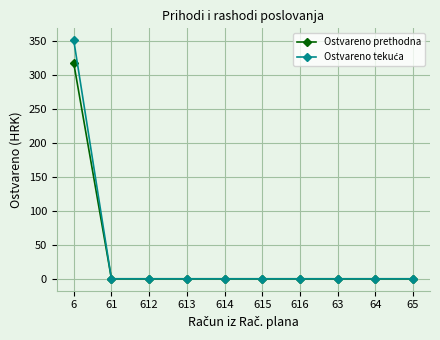

The Ostvareno prethodna series shows 191.7 at 64. True or false?

False